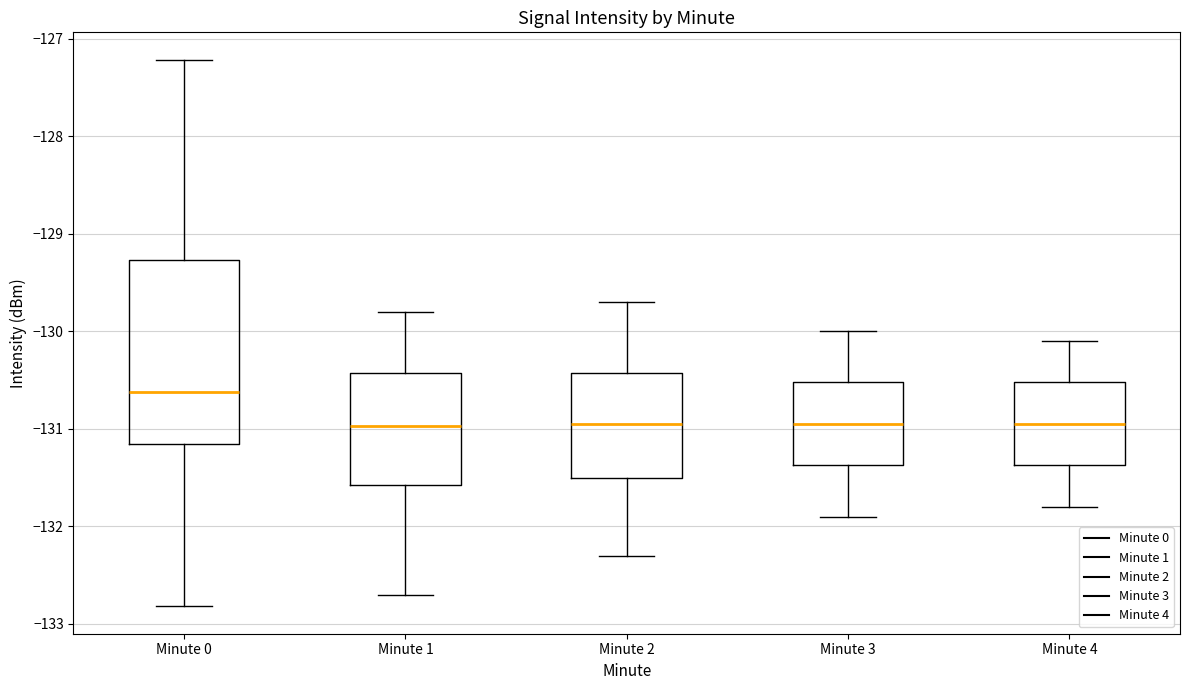

Where does the upper whisker of the box for Minute 0 end on the y-axis? The values are not printed on the chart, so give them approximately, as read against the axis.

-127.2